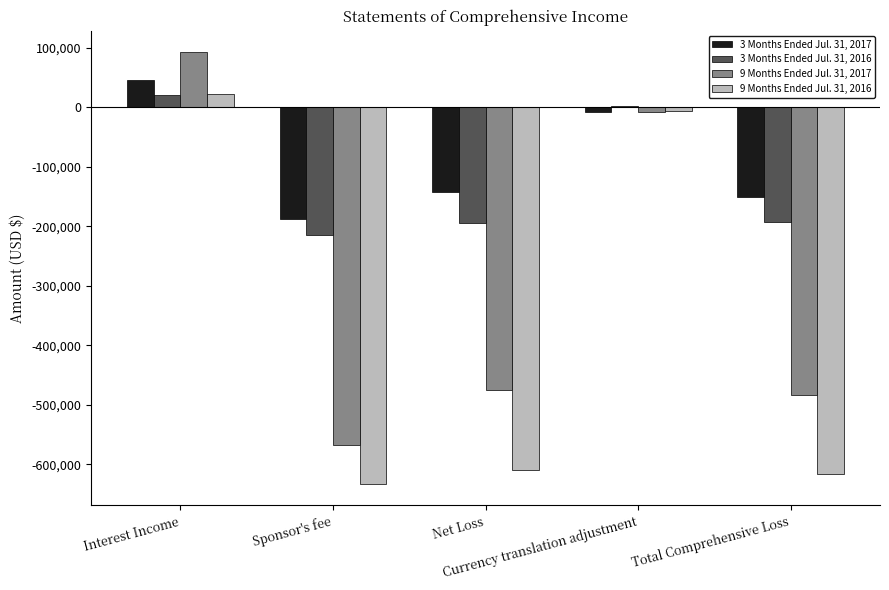

Read the 3 Months Ended Jul. 31, 2016 value at Interest Income.

20665